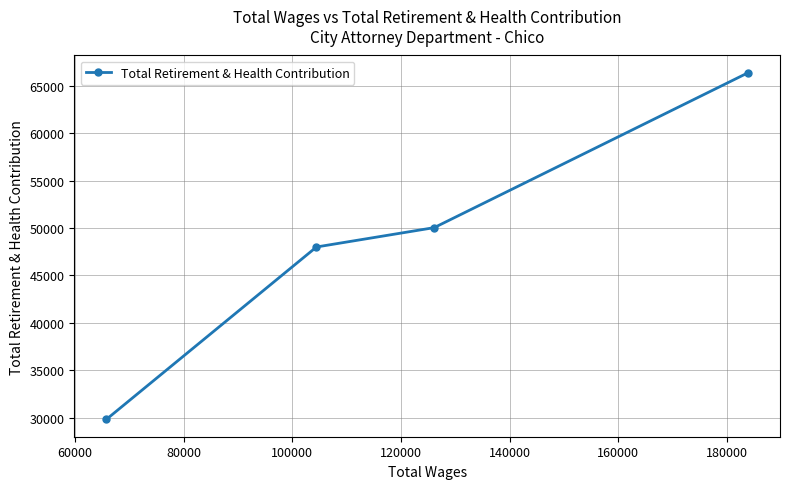

What is the difference between the maximum and minimum values?

36538